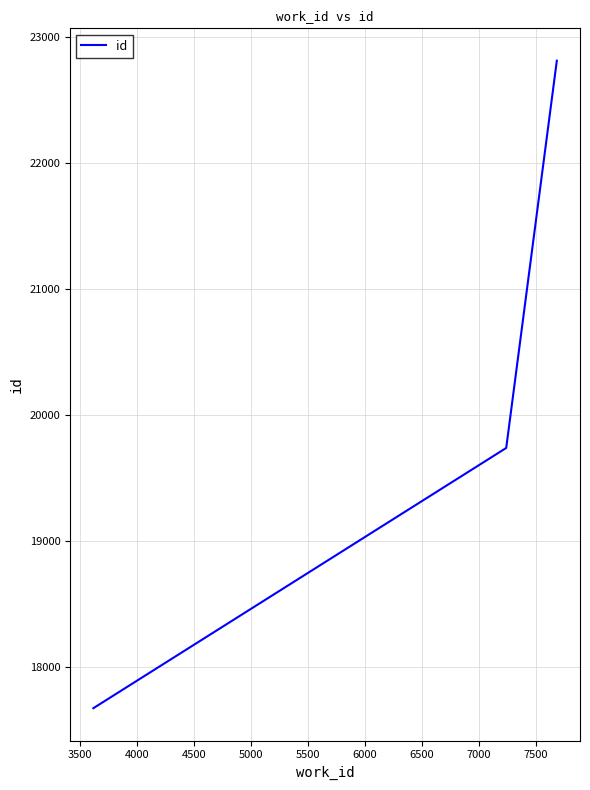

What is the greatest value displayed?

22809